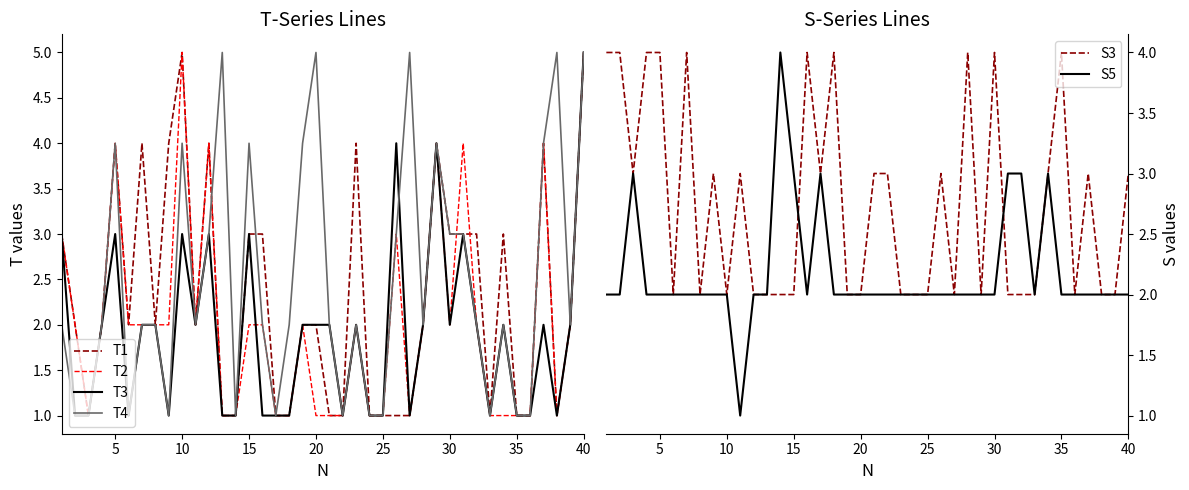

How many times do S5 and T1 cross each other?

6